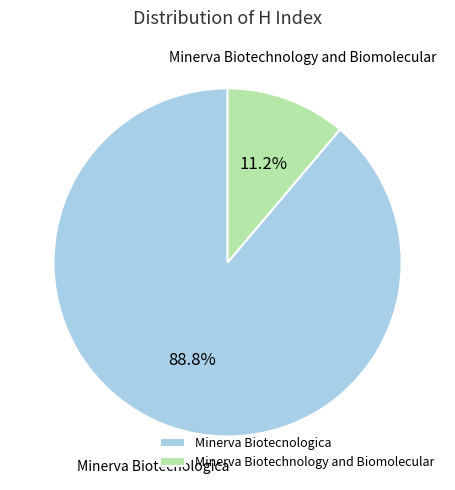

What percentage is the Minerva Biotecnologica slice, to the nearest percent?

89%